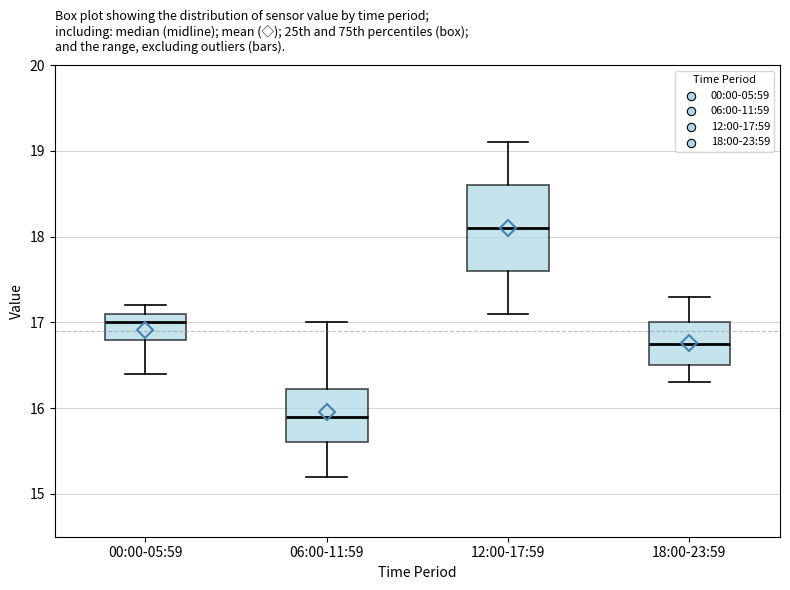

Where is the lower edge of the box for 06:00-11:59 on the y-axis? The values are not printed on the chart, so give them approximately, as read against the axis.

15.6